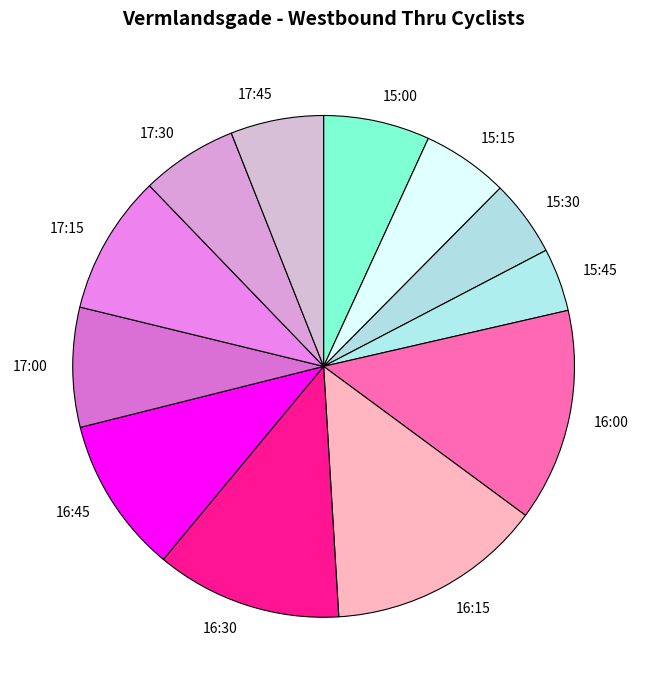

Does 17:15 account for over 50% of the chart?

No